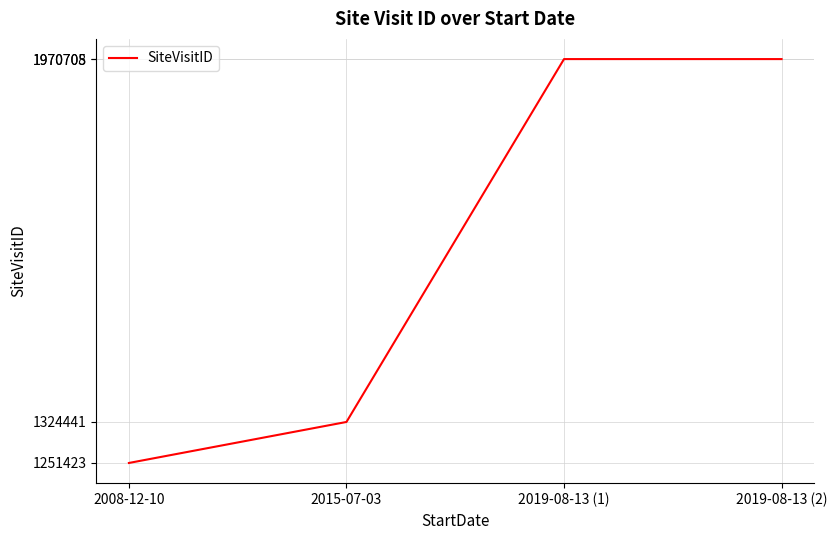

At which label is the value closest to 1611065?

2015-07-03